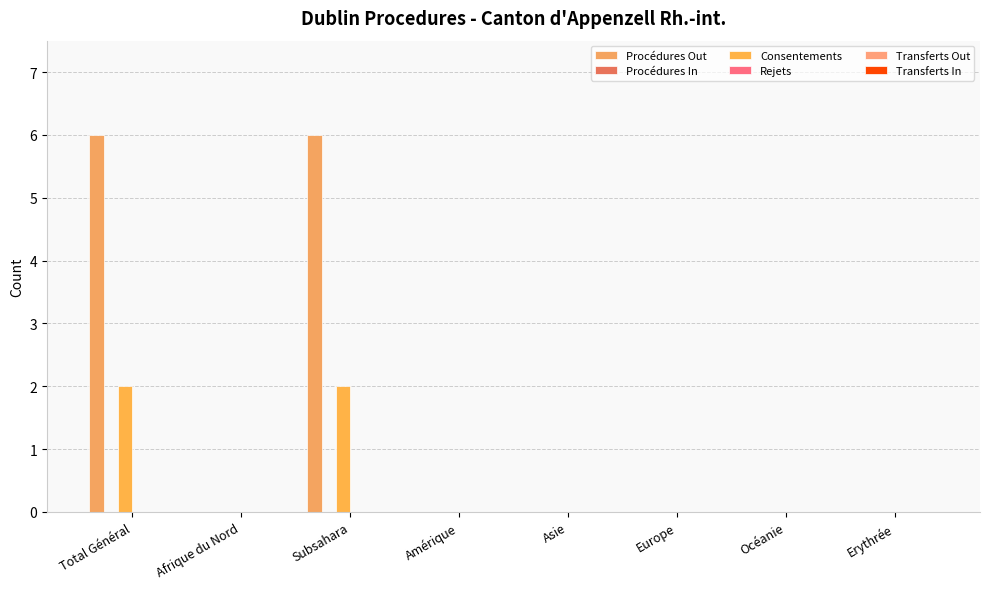

How many Procédures Out values are between 0 and 6?

8